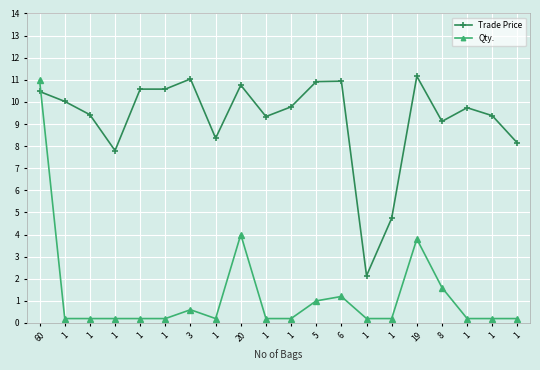

Is this an area chart (filled region under the line)?

No